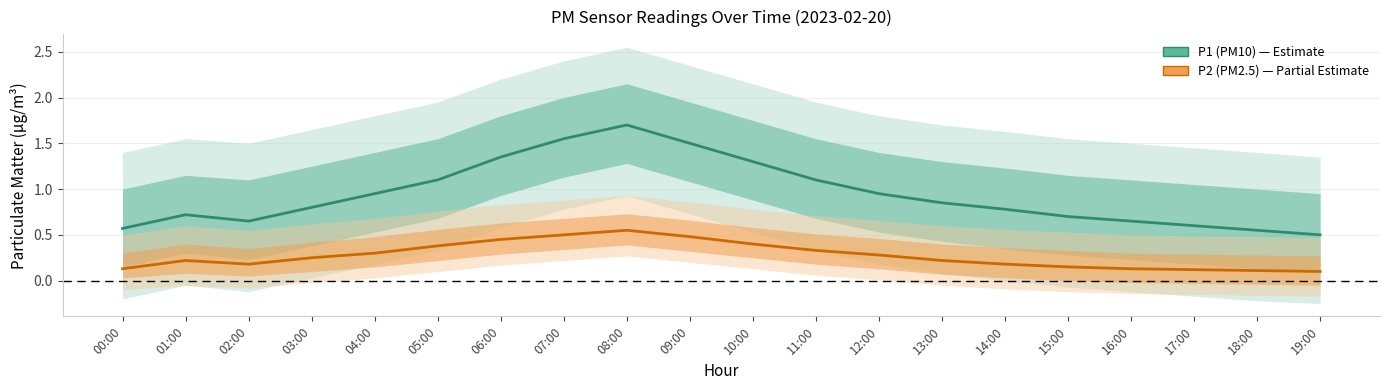

Reading left to right, what are all the values shown in this chart?

P1 (PM10): 00:00=0.6	01:00=0.7	02:00=0.7	03:00=0.8	04:00=0.9	05:00=1.1	06:00=1.4	07:00=1.6	08:00=1.7	09:00=1.5	10:00=1.3	11:00=1.1	12:00=0.9	13:00=0.8	14:00=0.8	15:00=0.7	16:00=0.7	17:00=0.6	18:00=0.6	19:00=0.5
P2 (PM2.5): 00:00=0.1	01:00=0.2	02:00=0.2	03:00=0.2	04:00=0.3	05:00=0.4	06:00=0.5	07:00=0.5	08:00=0.6	09:00=0.5	10:00=0.4	11:00=0.3	12:00=0.3	13:00=0.2	14:00=0.2	15:00=0.1	16:00=0.1	17:00=0.1	18:00=0.1	19:00=0.1